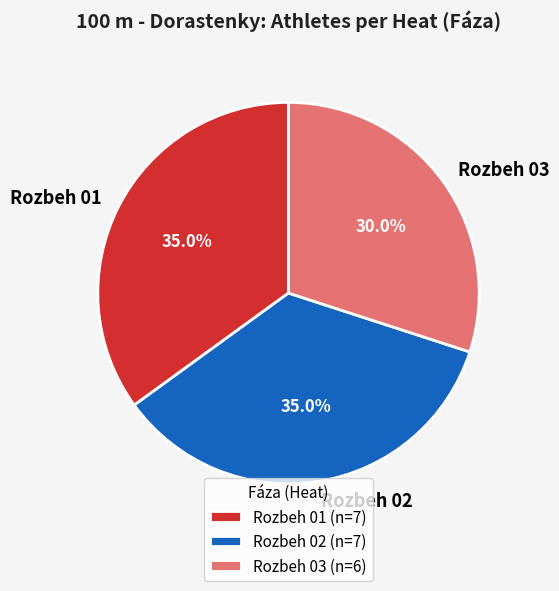

What percentage is the Rozbeh 01 slice, to the nearest percent?

35%